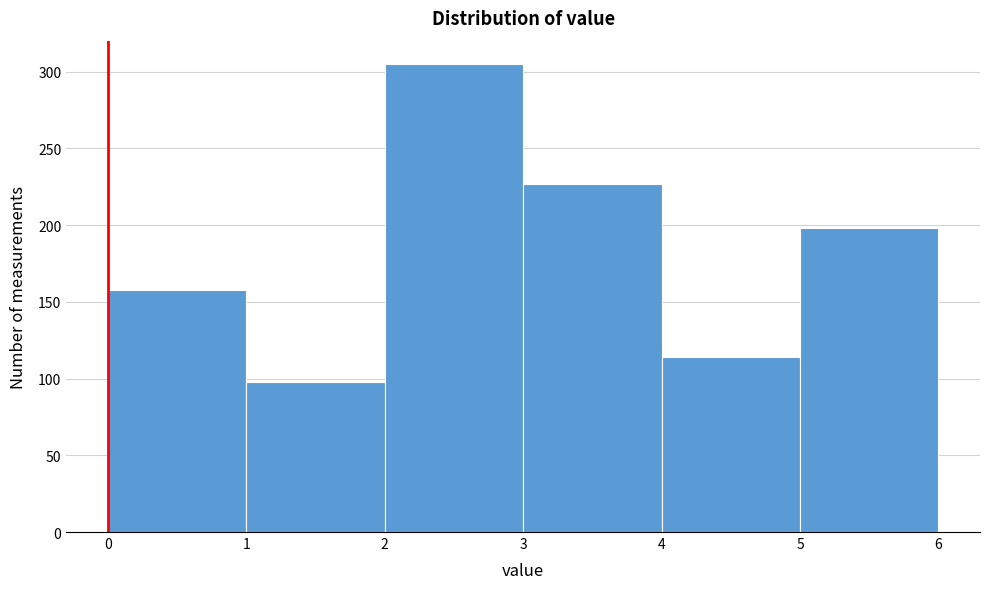

Over which range of the x-axis is the bar tallest?

2 to 3